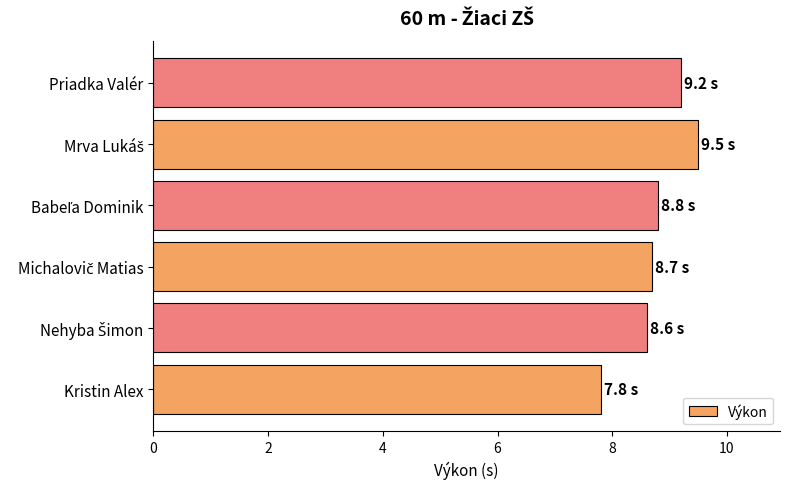

How many values are below 8?

1